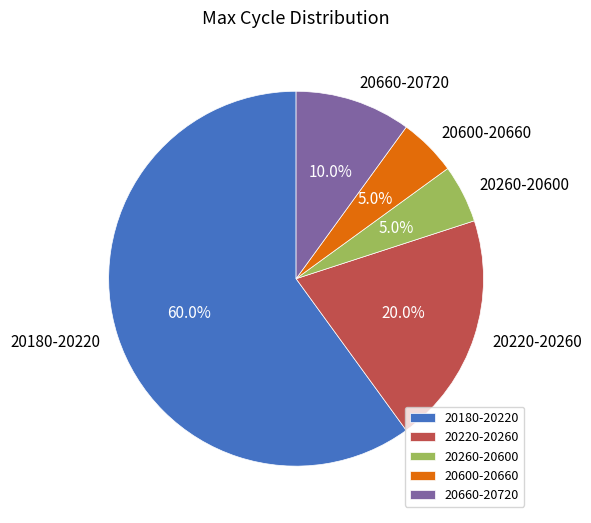

Which slice is the largest?

20180-20220